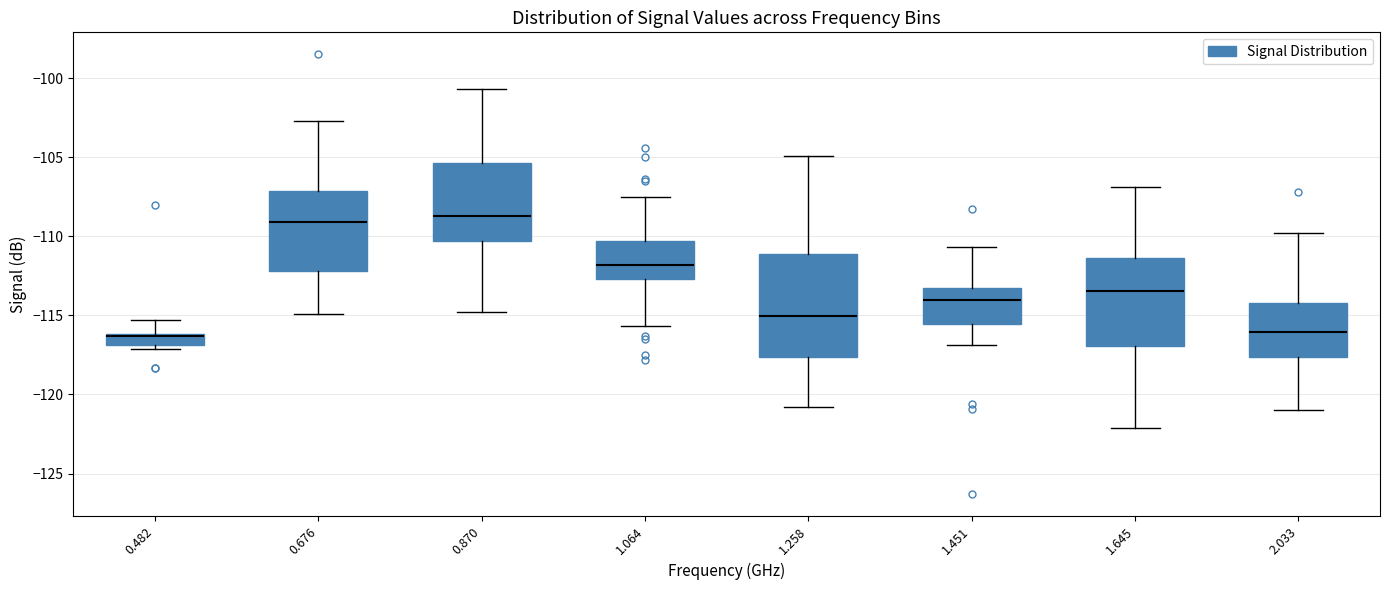

Which box is the tallest, from its lower edge to its upper edge?

1.258